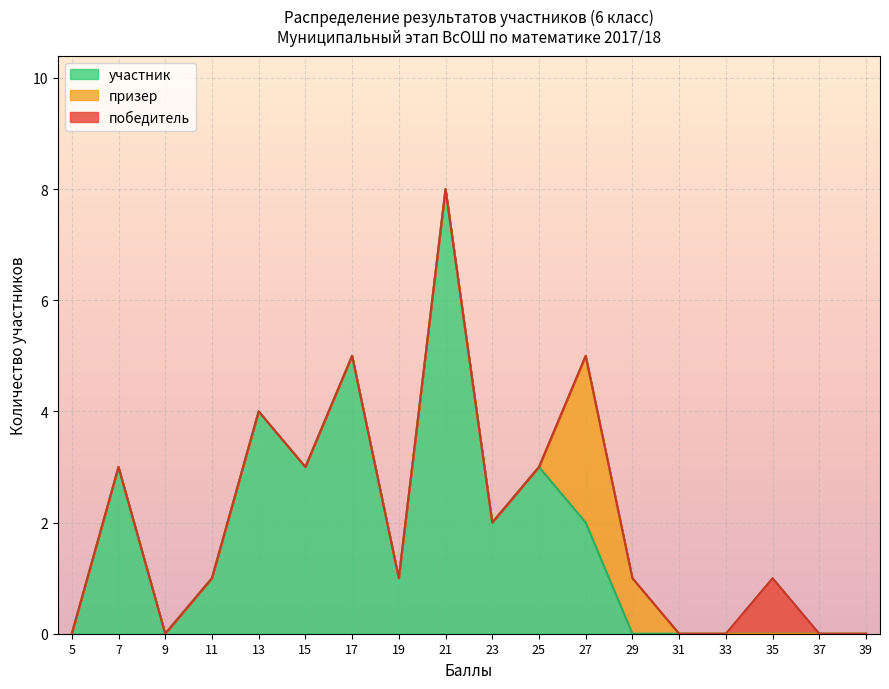

How many lines are shown in the chart?

3